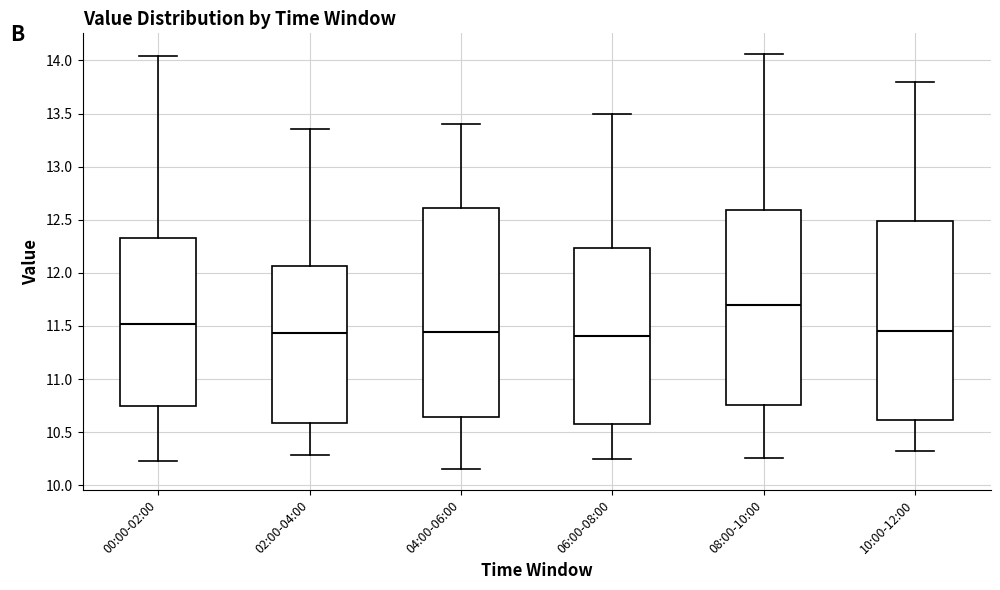

Reading left to right, read every box against the y-axis: the position of its median line, the range the box covers, and the ends of its whiskers. The values are not printed on the chart, so give them approximately, as read against the axis.

00:00-02:00: median 11.50, box 10.75 to 12.35, whiskers 10.25 to 14.05
02:00-04:00: median 11.45, box 10.60 to 12.05, whiskers 10.30 to 13.35
04:00-06:00: median 11.45, box 10.65 to 12.60, whiskers 10.15 to 13.40
06:00-08:00: median 11.40, box 10.60 to 12.25, whiskers 10.25 to 13.50
08:00-10:00: median 11.70, box 10.75 to 12.60, whiskers 10.25 to 14.05
10:00-12:00: median 11.45, box 10.60 to 12.50, whiskers 10.30 to 13.80